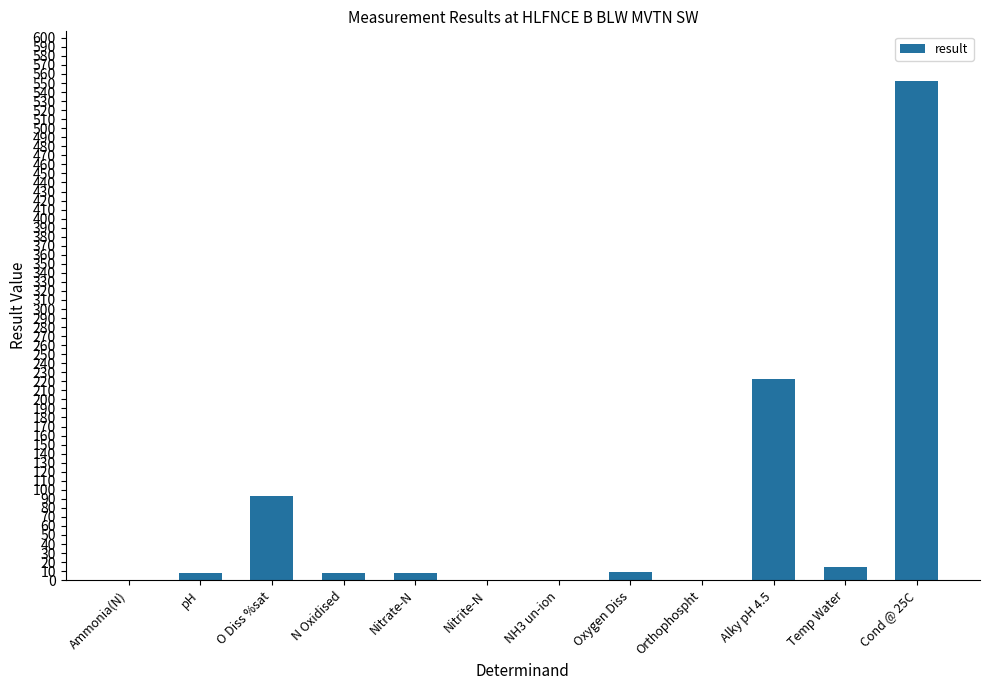

True or false: the data shows 858.6 at Cond @ 25C.

False